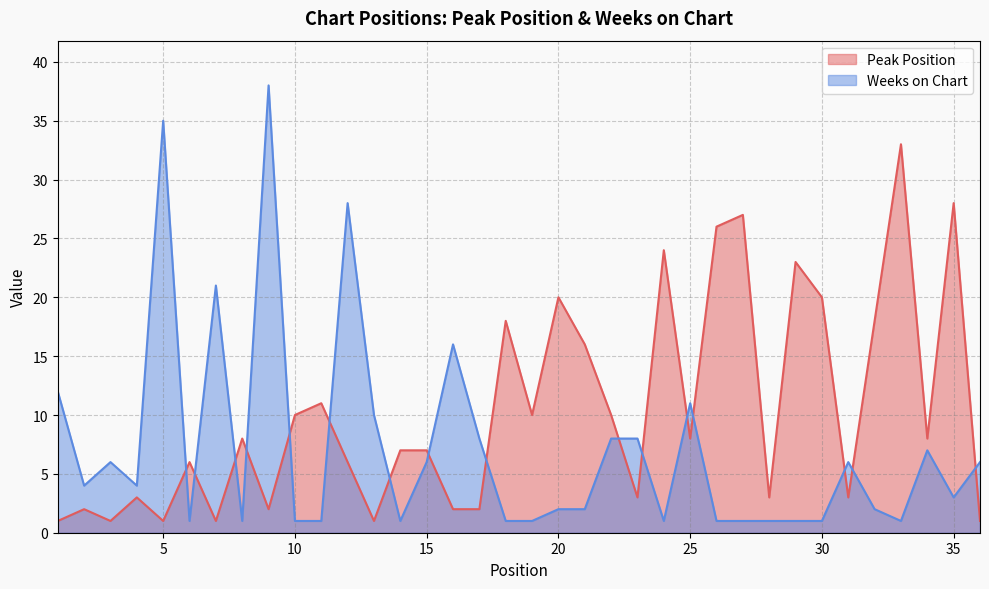

Which series ends up on top after the final intersection of Peak Position and Weeks on Chart?

Weeks on Chart